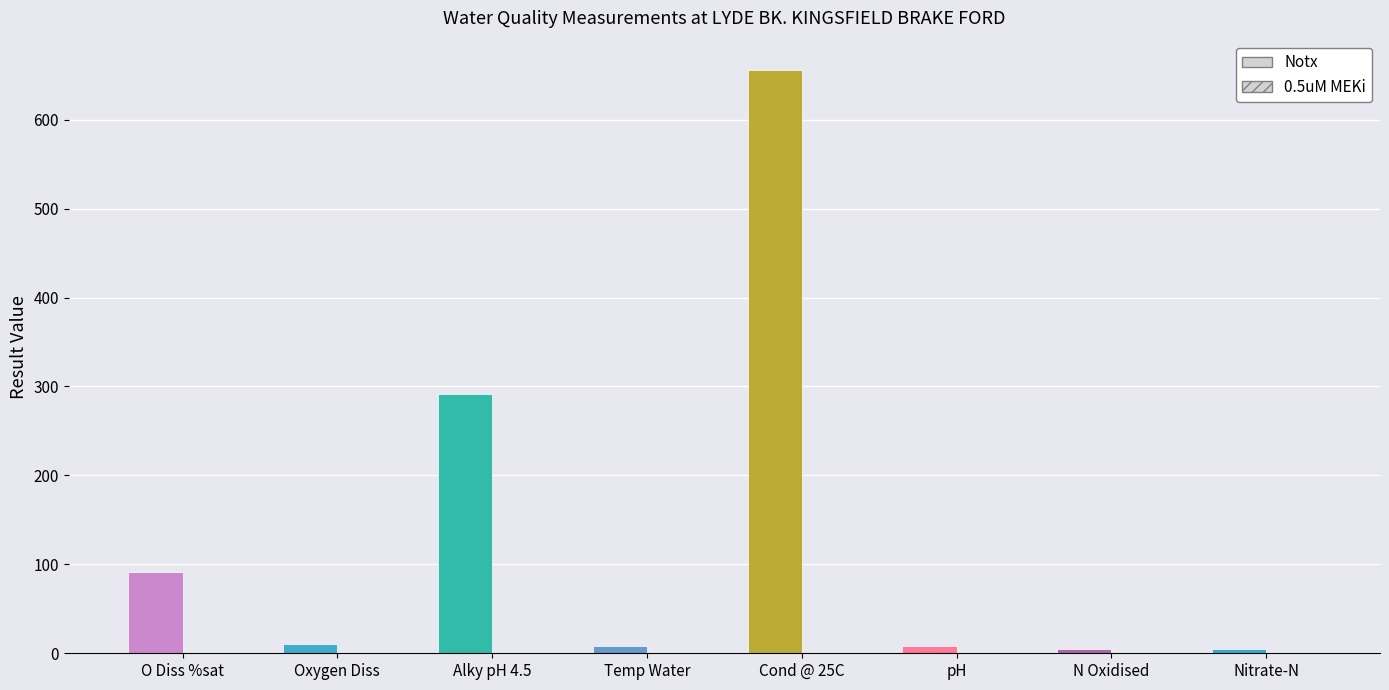

How many bars are there in total?

16